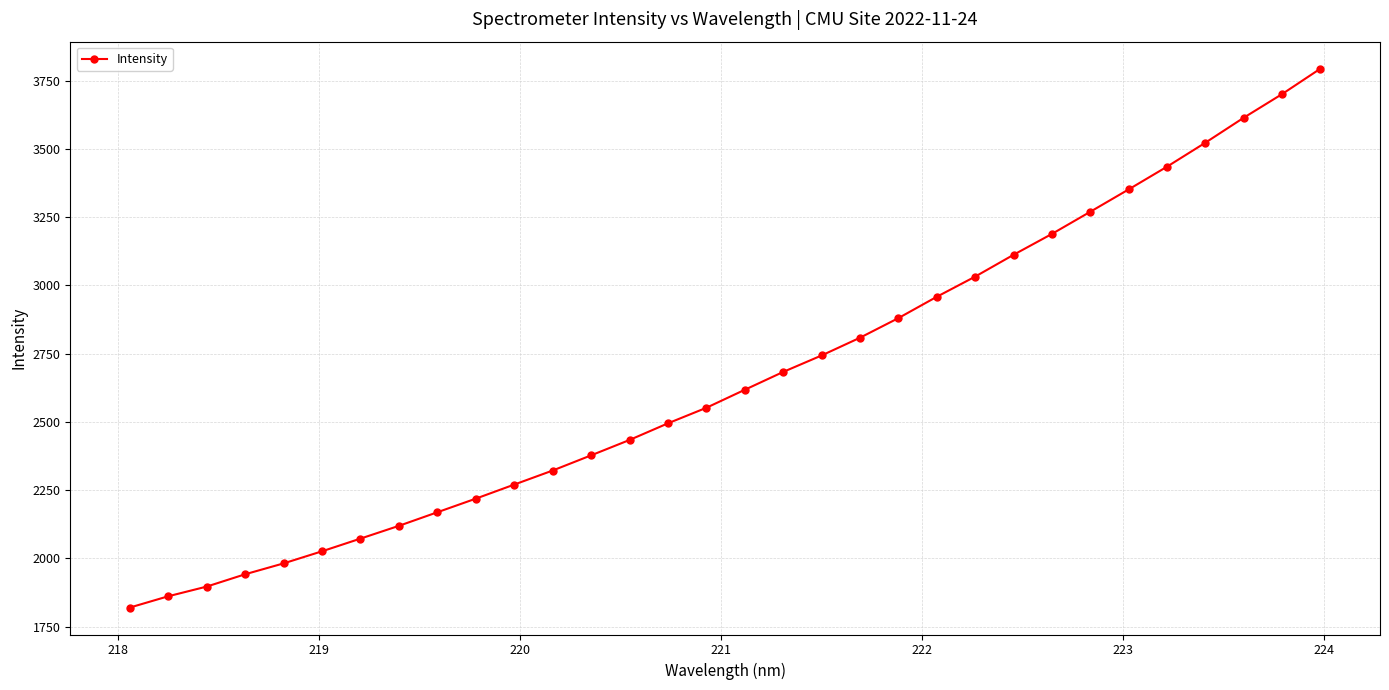

What is the smallest value displayed?

1819.6